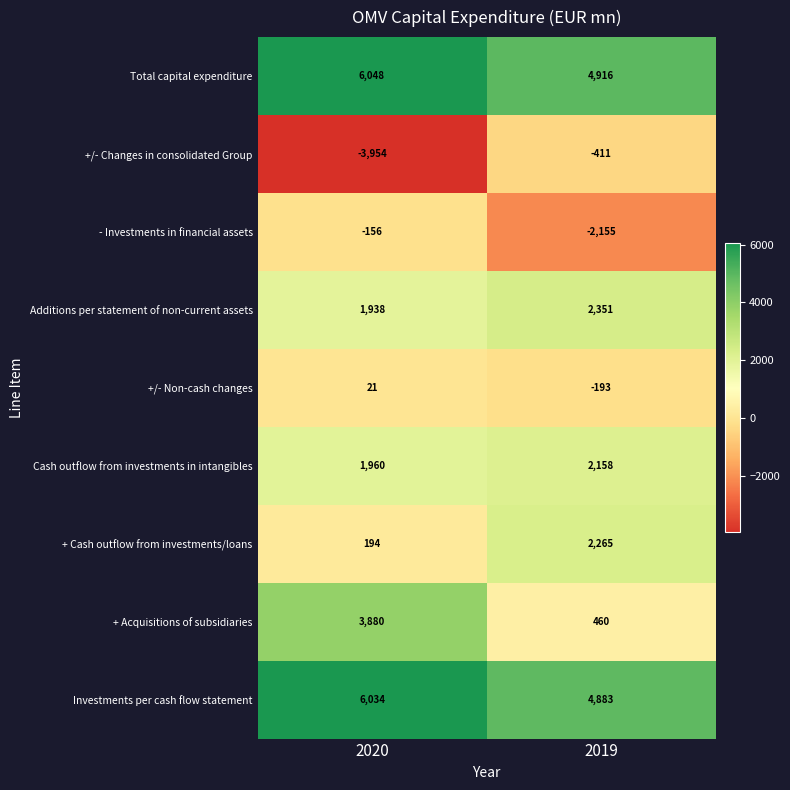

Which series has the widest spread of values?

+/- Changes in consolidated Group